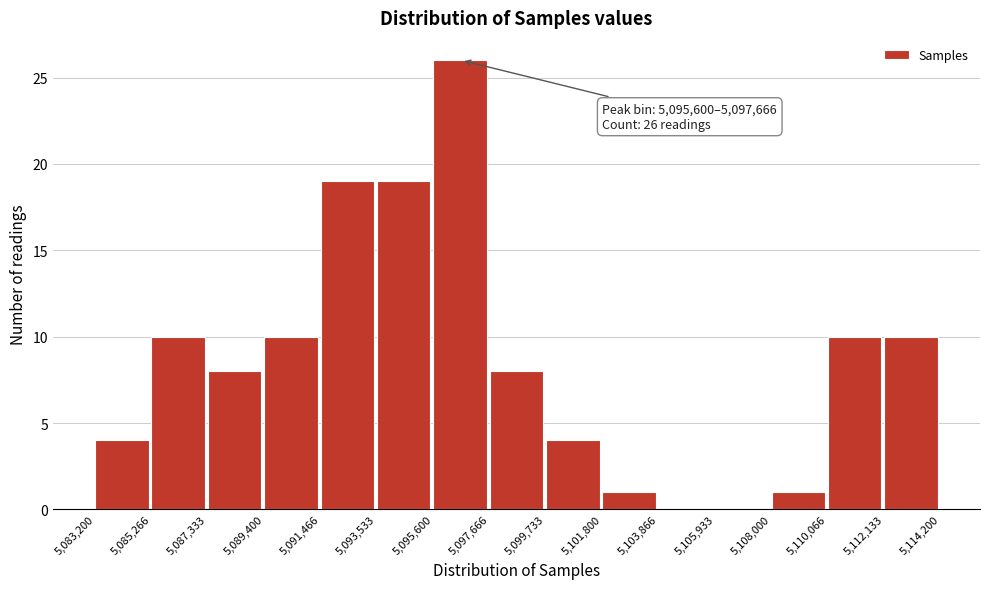

Over which range of the x-axis is the bar tallest?

5,095,600 to 5,097,666